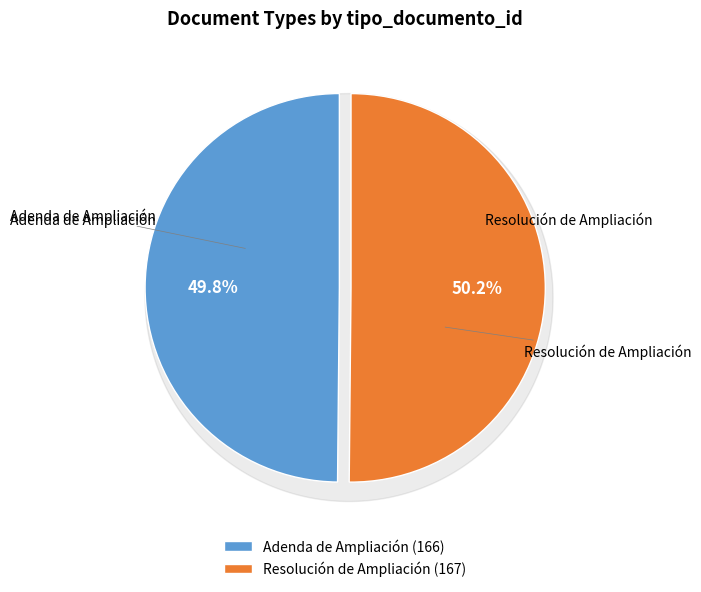

What percentage is NOT represented by Resolución de Ampliación?

49.8%